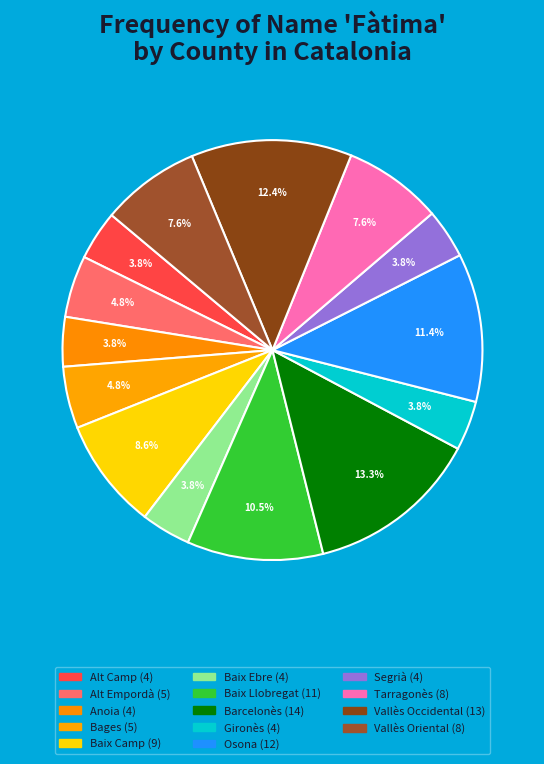

How many slices are in this pie chart?

14